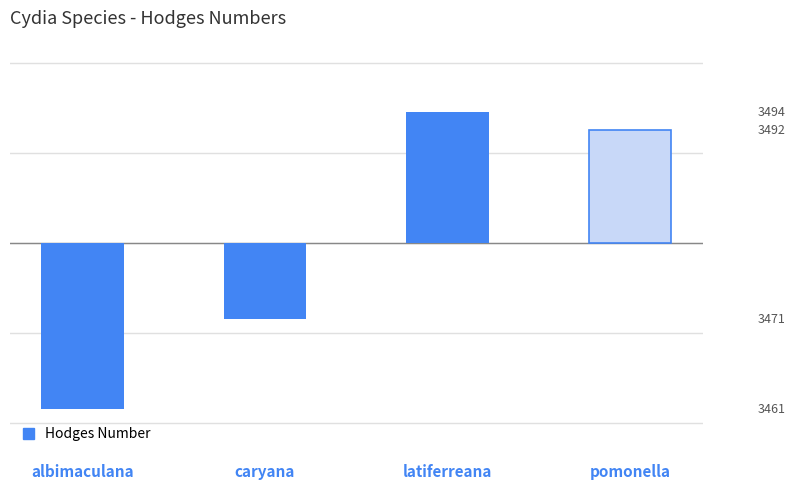

Are the bars horizontal?

No